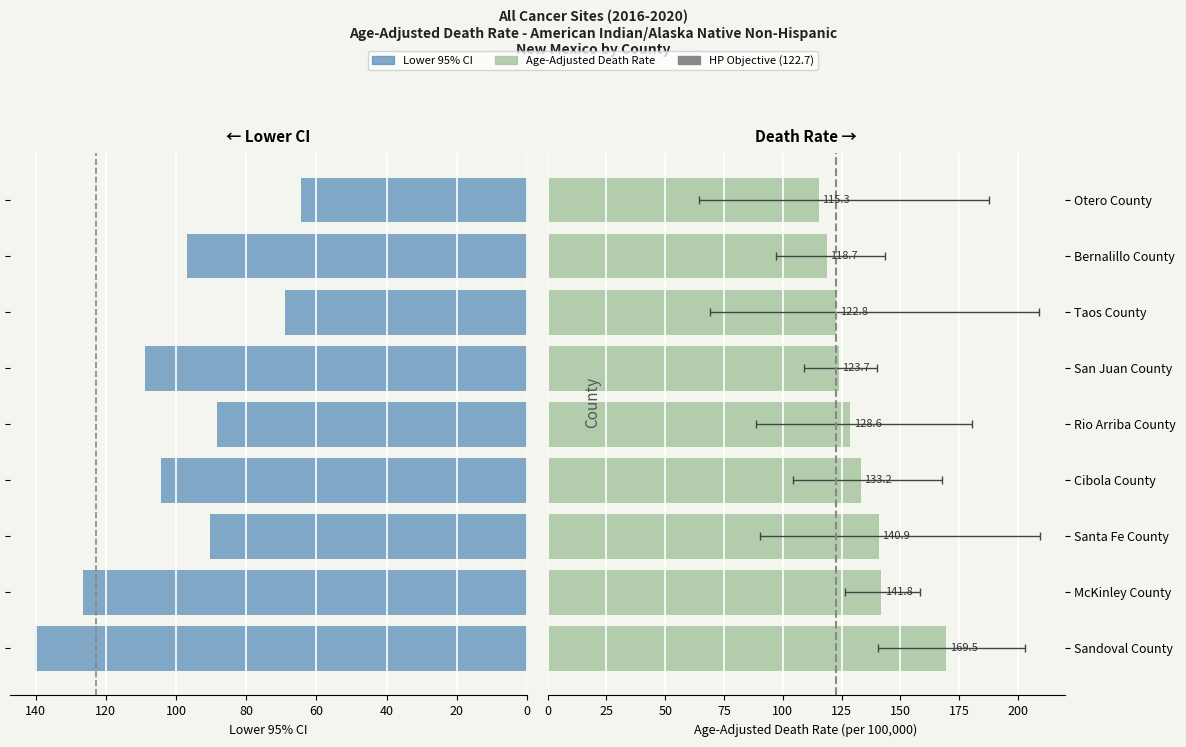

Count the number of categories in the chart.

9